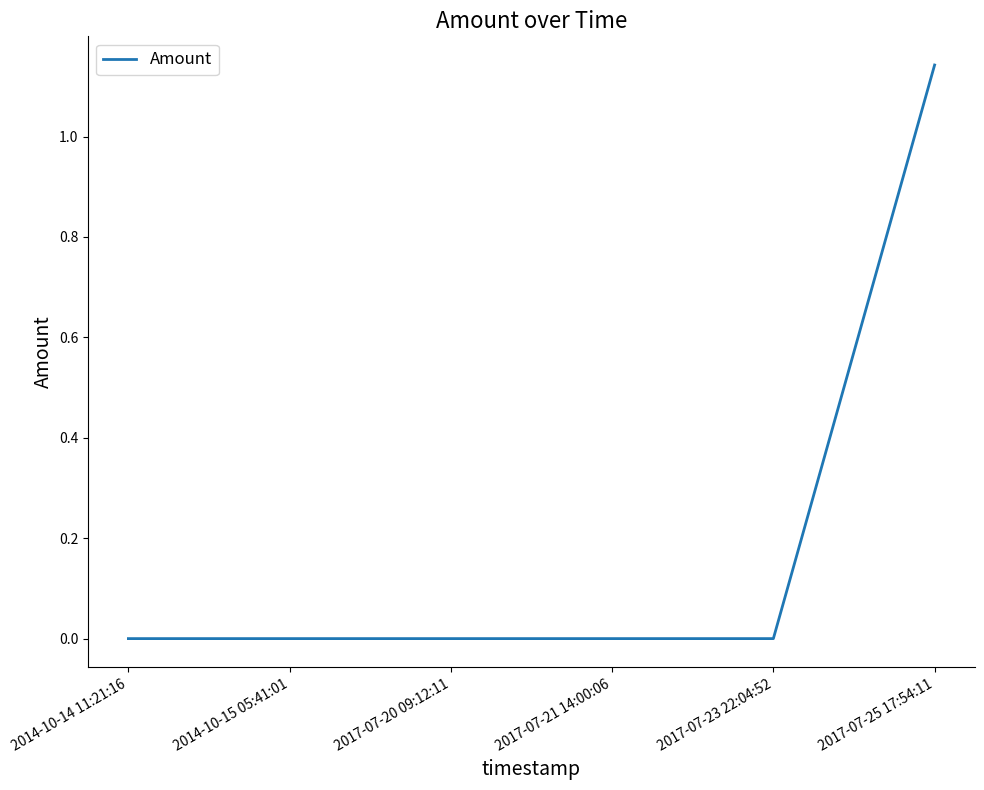

Is it true that the value at 2014-10-15 05:41:01 is 0.0?

True